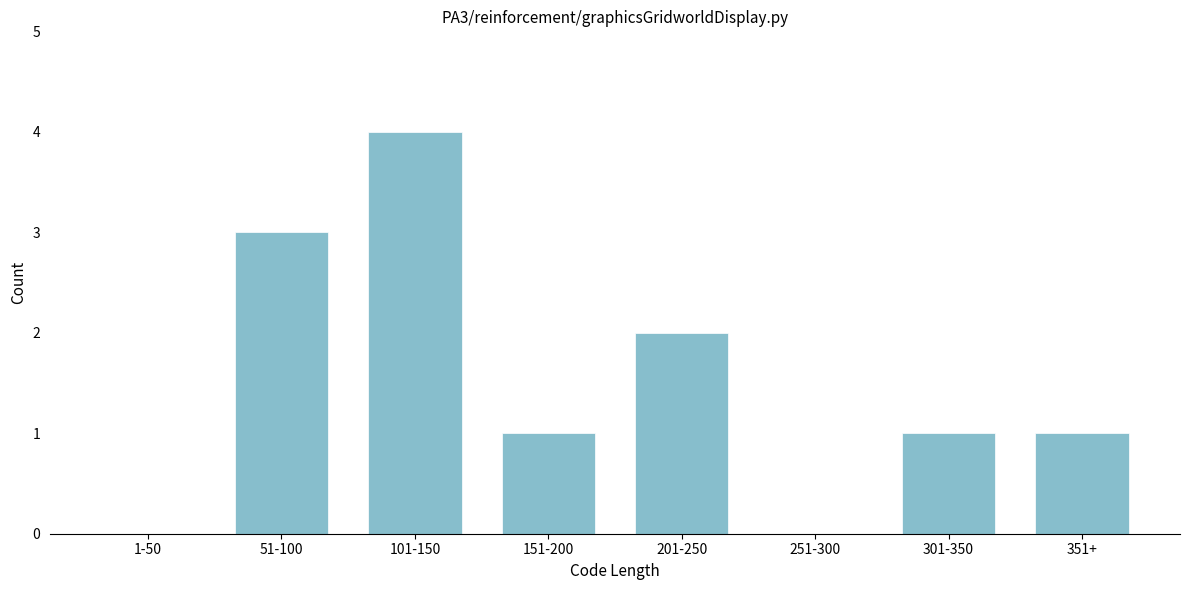

Reading left to right, list all the values displayed in this chart.

1-50=0	51-100=3	101-150=4	151-200=1	201-250=2	251-300=0	301-350=1	351+=1